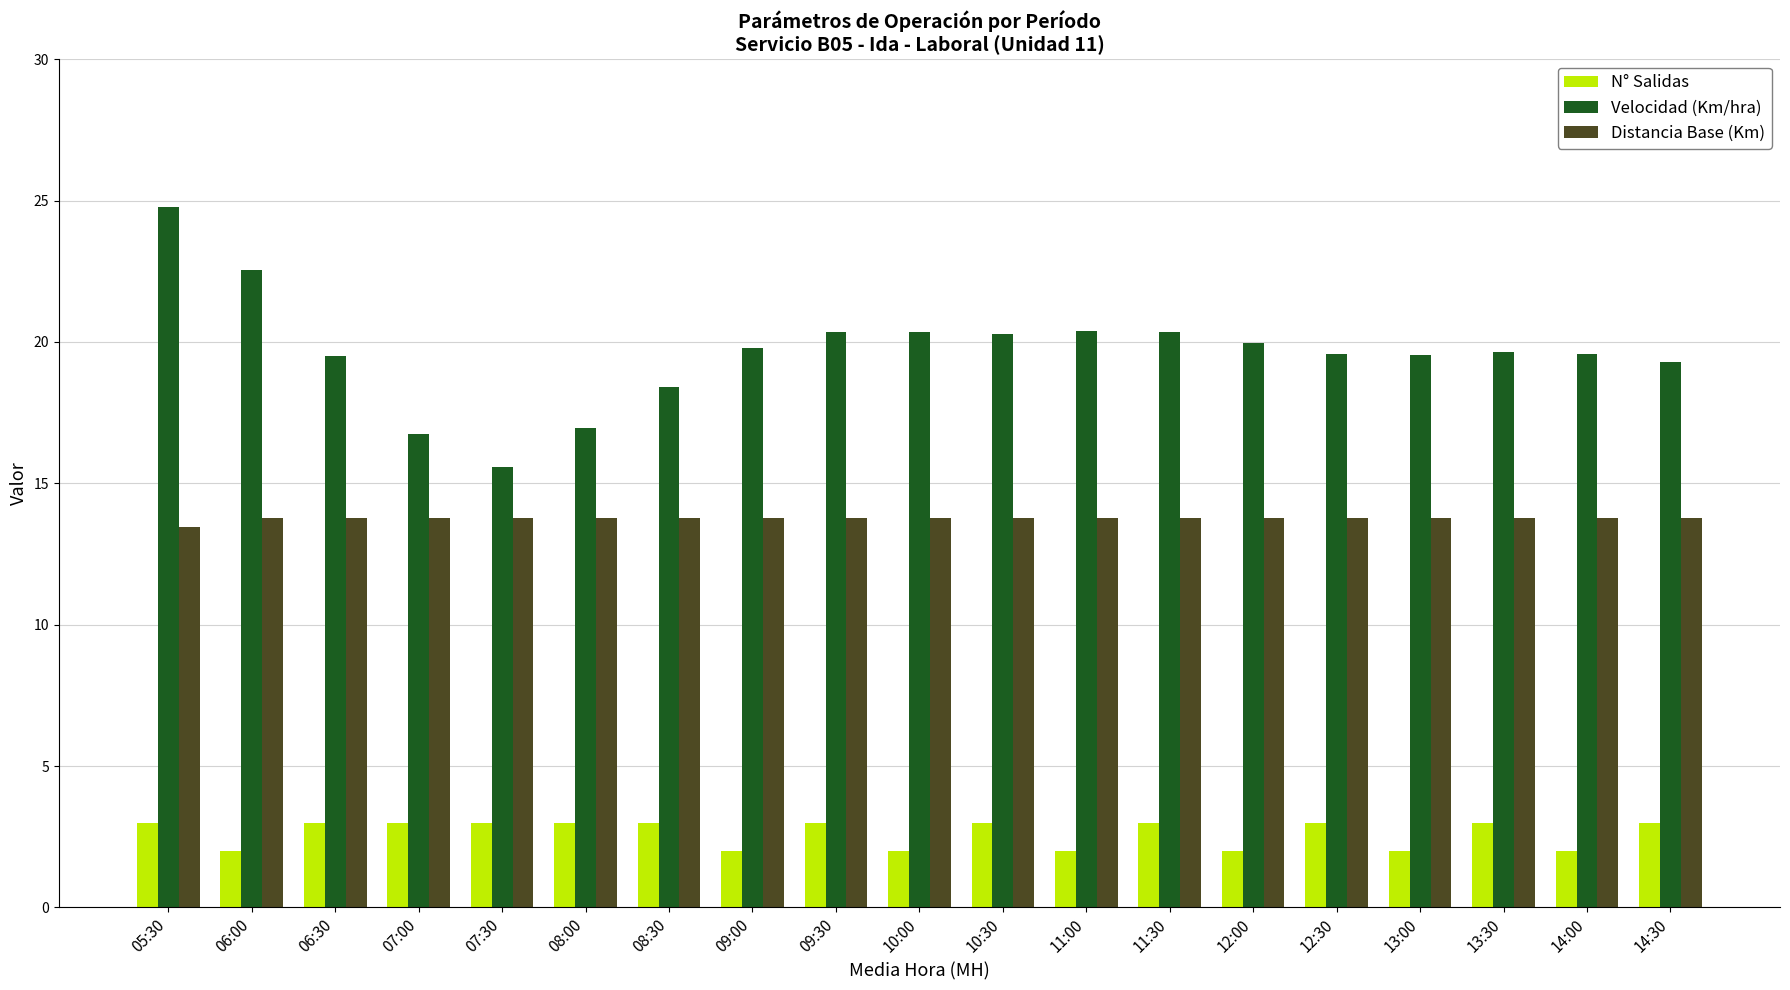

At which label does Distancia Base (Km) reach its minimum?

05:30